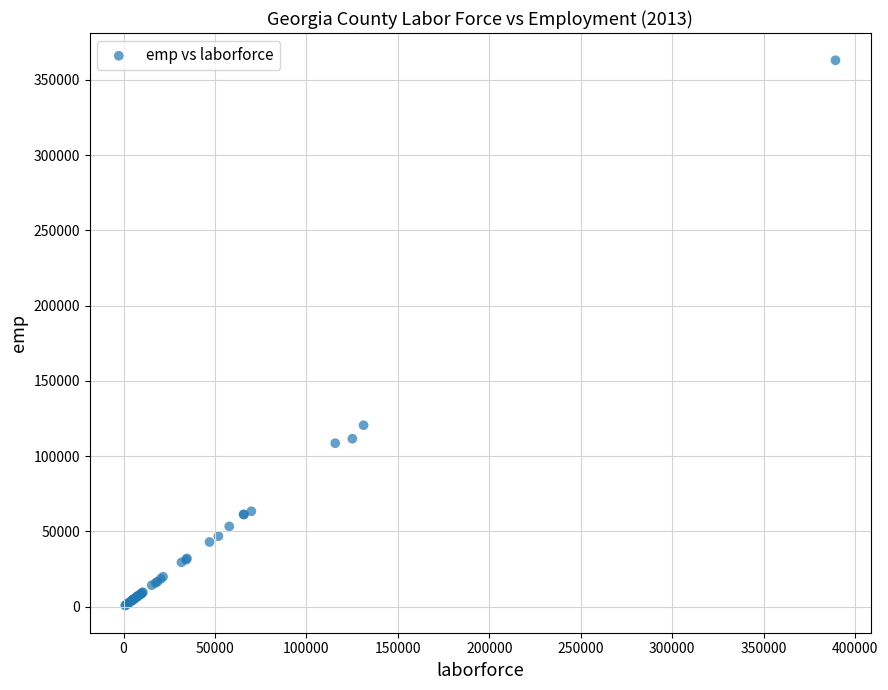

What Y value in the scatter plot is closest to 181878?

120542